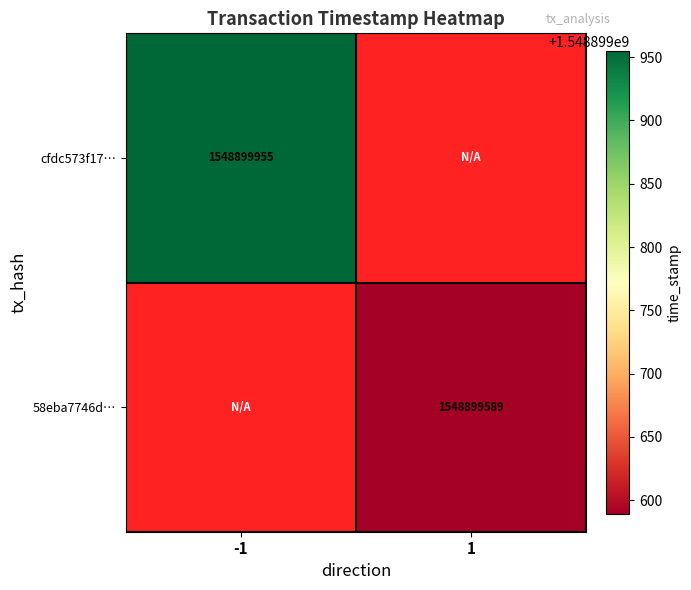

The value of cfdc573f1743c56eaaff0d6db40787682cadc89 at direction_1 is -607275504. True or false?

False